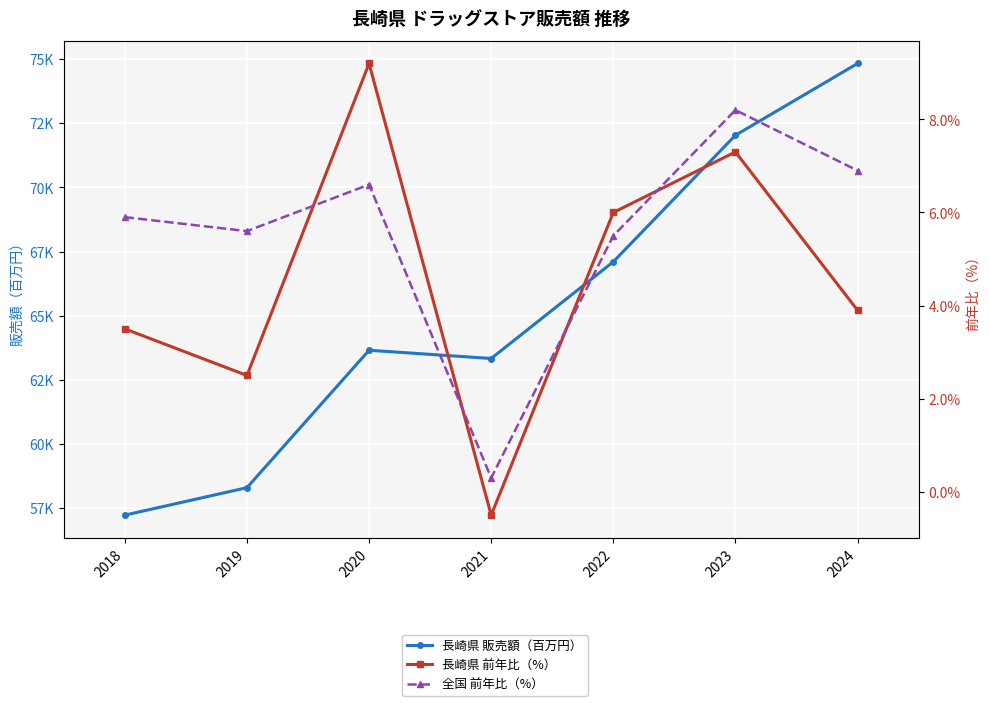

What is the value of the 長崎県 前年比（%） point at the 3rd from the left?

9.2